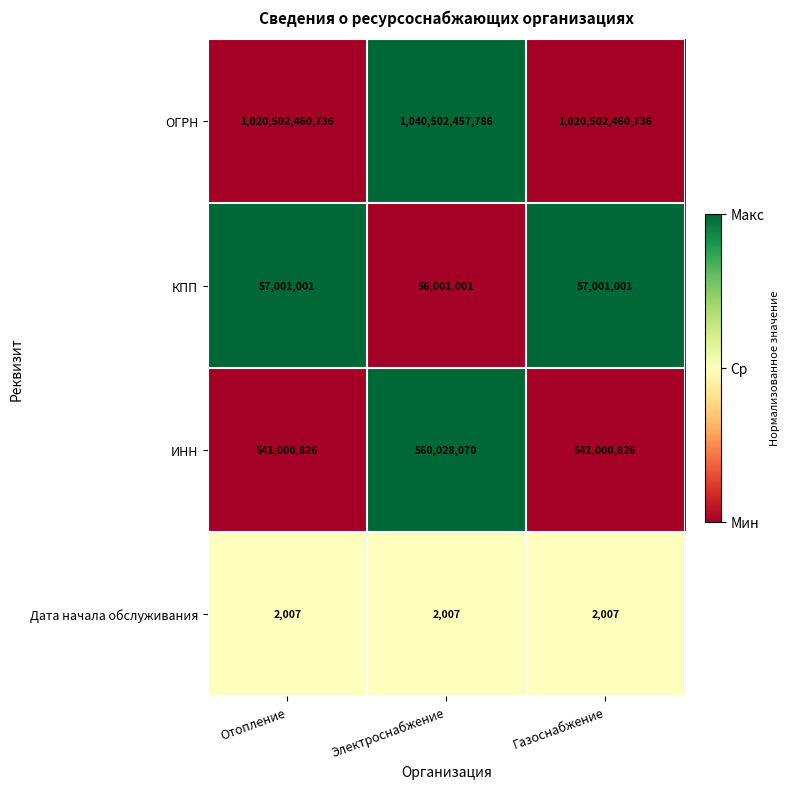

Rank the series by their maximum value, from highest to lowest.

ОГРН, ИНН, КПП, Дата начала обслуживания